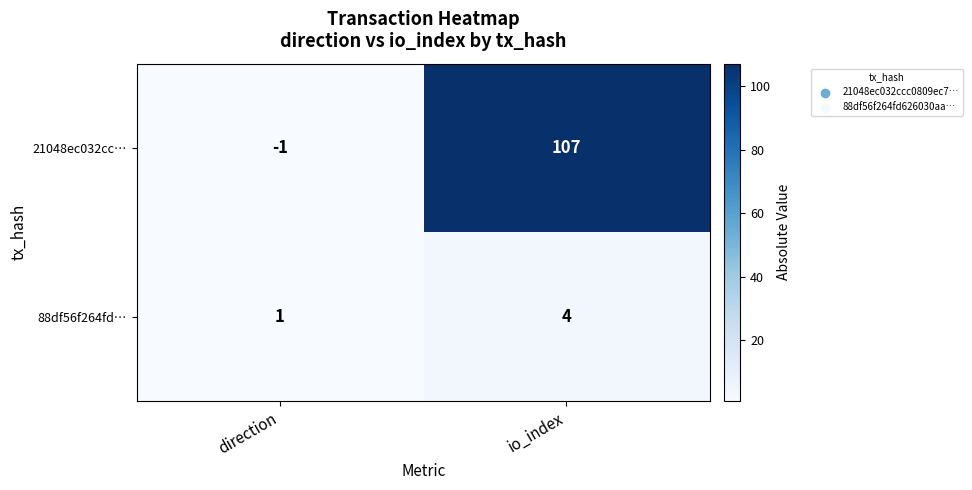

Rank the series by their maximum value, from highest to lowest.

21048ec032cc…, 88df56f264fd…